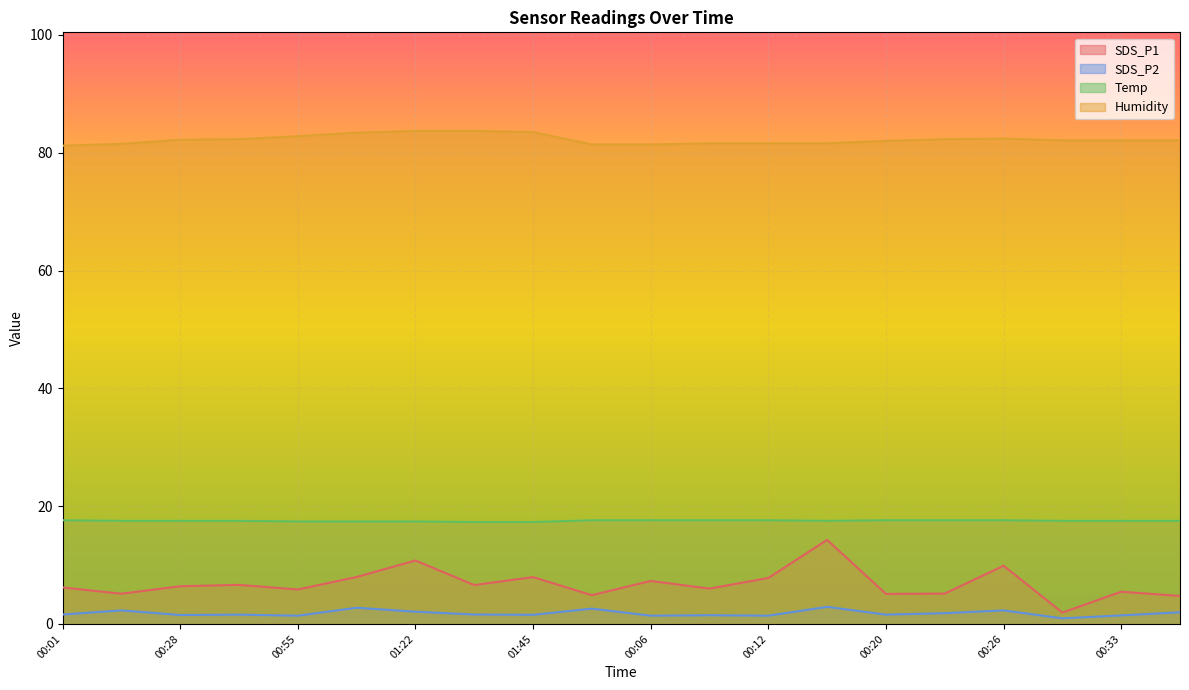

Which category has the highest value across all series?

01:22